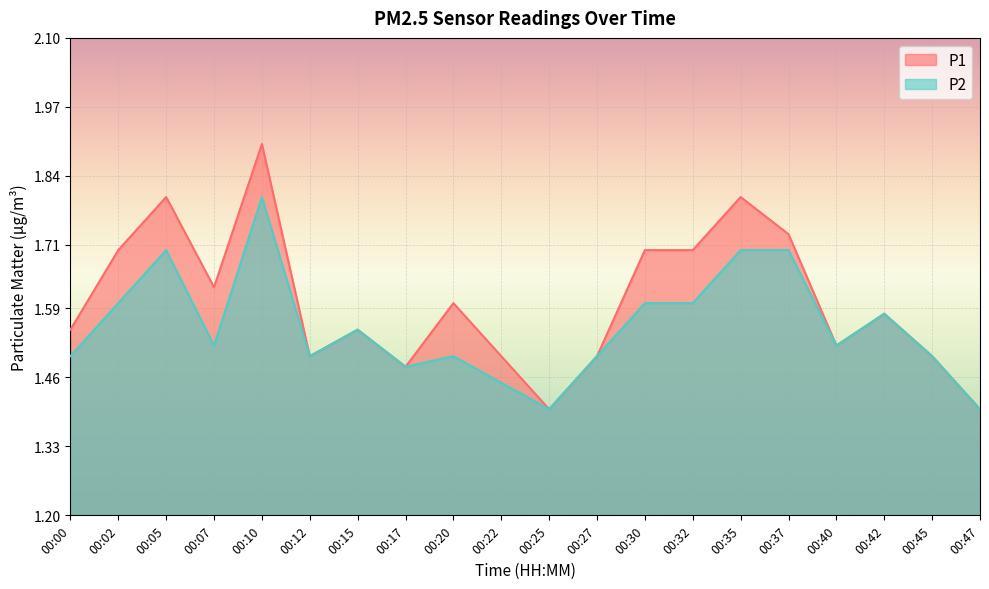

At which category does P2 reach its first local peak?

00:05